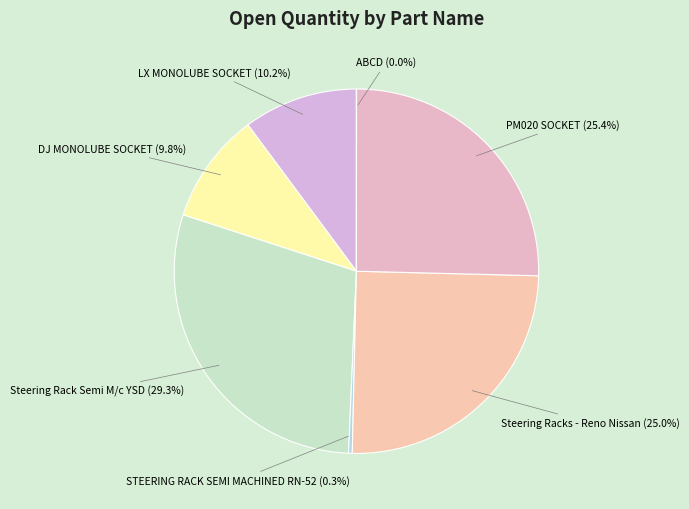

The PM020 SOCKET slice represents 25% of the pie. True or false?

True